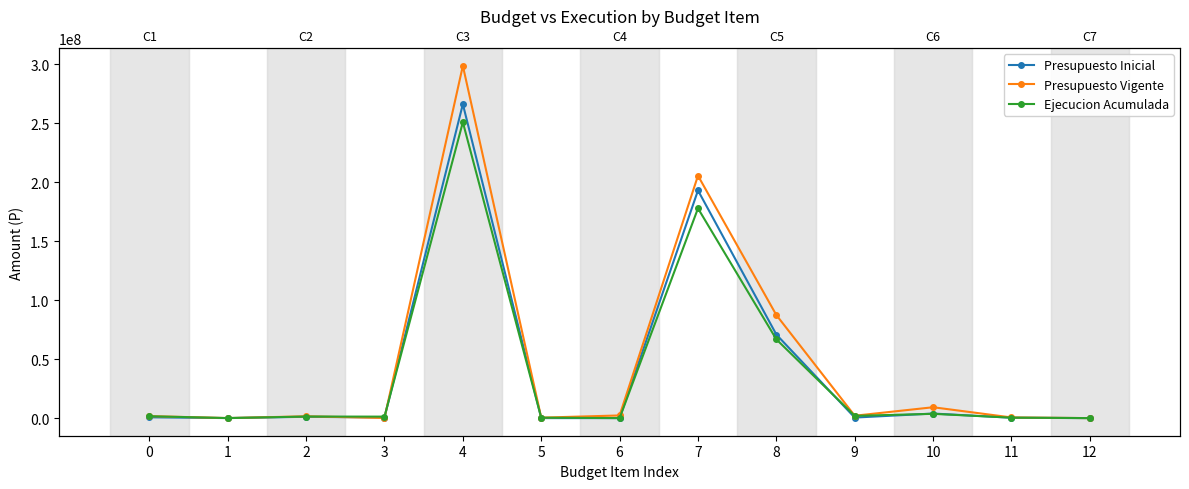

At which label is Ejecucion Acumulada closest to 125355000?

7